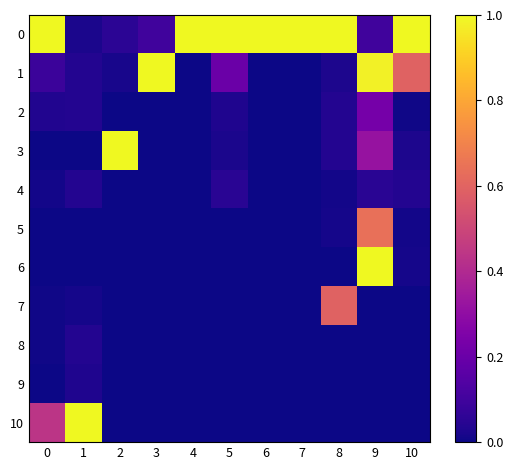

Which has a higher value, 8 or 4?

8